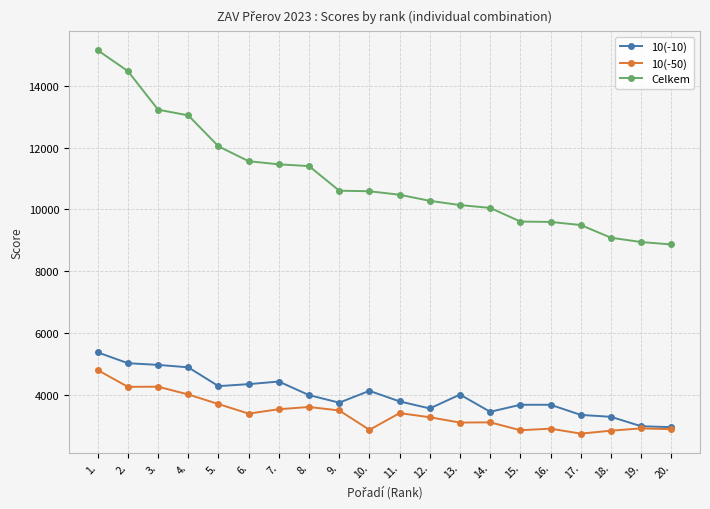

The 10(-10) series shows 6189 at 7.. True or false?

False